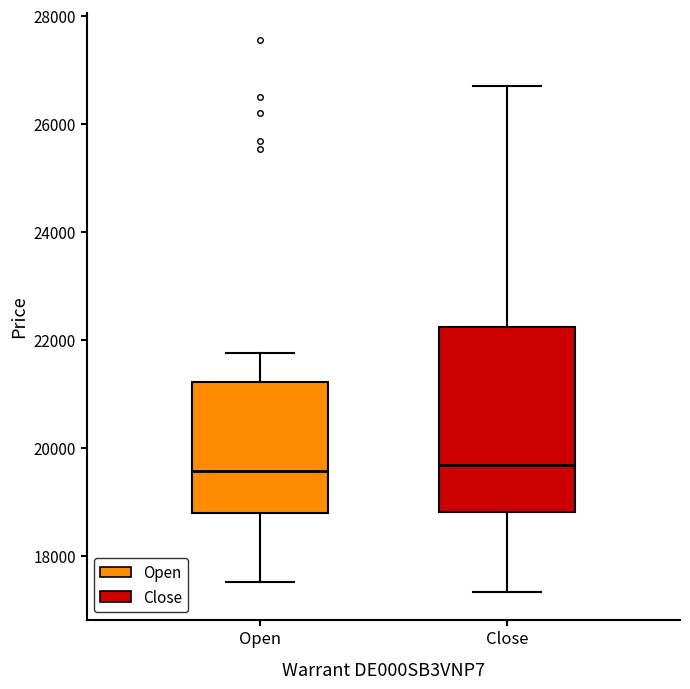

Reading left to right, transcribe this box plot: for each box, give where its median line is, the range the box spans, and where its two whiskers end, as read against the y-axis. The values are not printed on the chart, so give them approximately, as read against the axis.

Open: median 19600, box 18800 to 21200, whiskers 17600 to 21800
Close: median 19600, box 18800 to 22200, whiskers 17400 to 26800